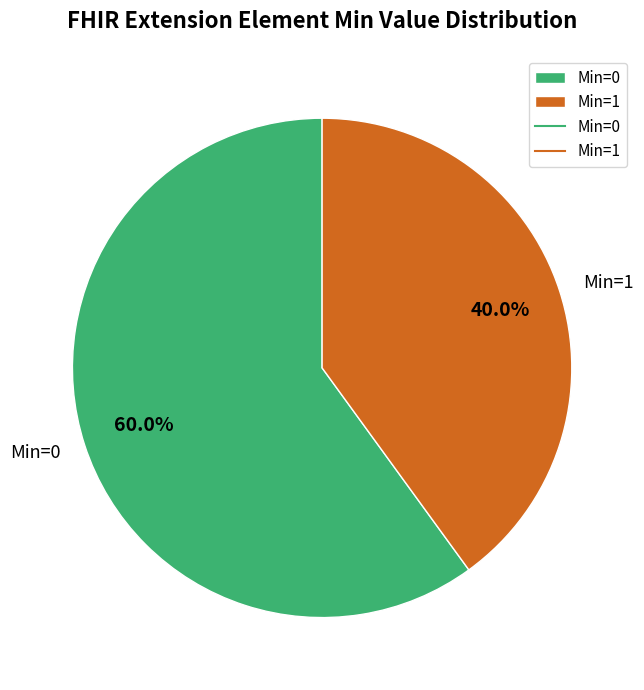

Count the number of slices in the pie.

2